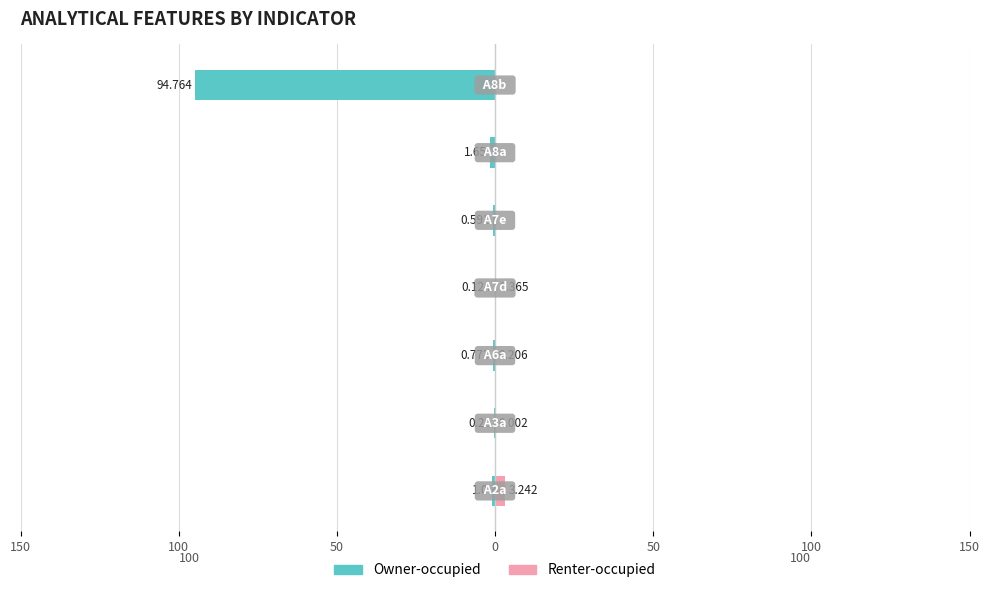

Reading right to left, transcribe all the data shown in this chart.

Owner-occupied: -94.8	-1.6	-0.6	-0.1	-0.8	-0.3	-1.0
Renter-occupied: 0.0	0.0	0.0	0.4	0.2	0.0	3.2